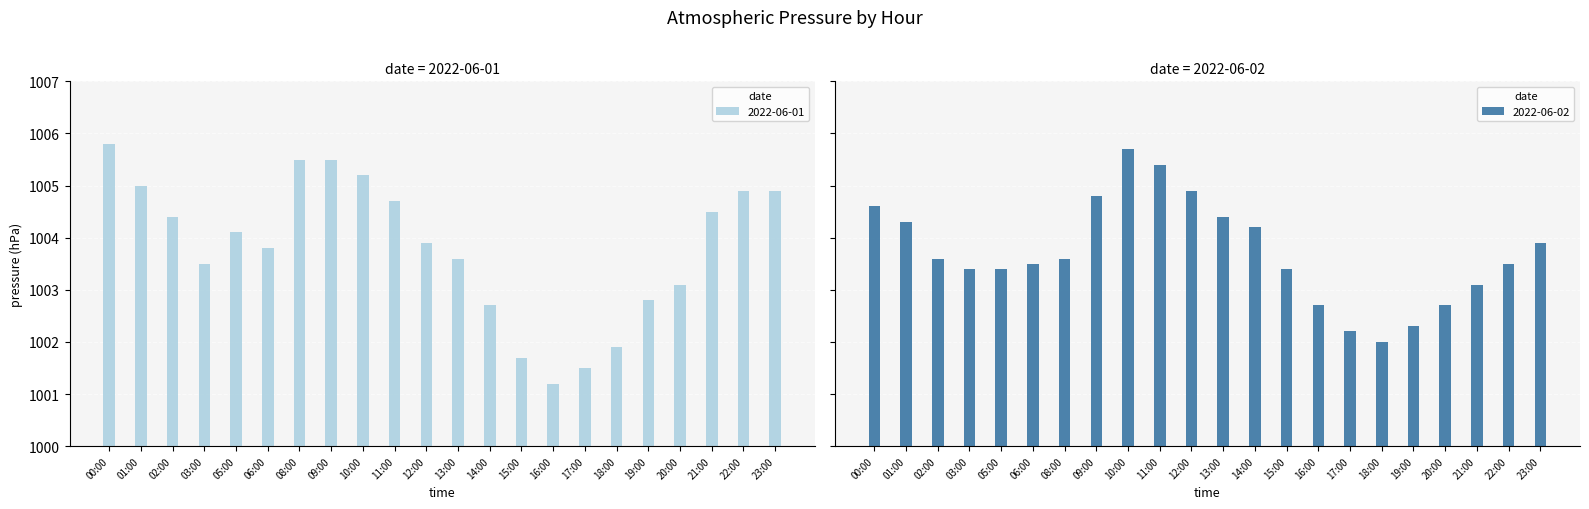

What is the spread (max minus min) of values at 17:00?

0.7